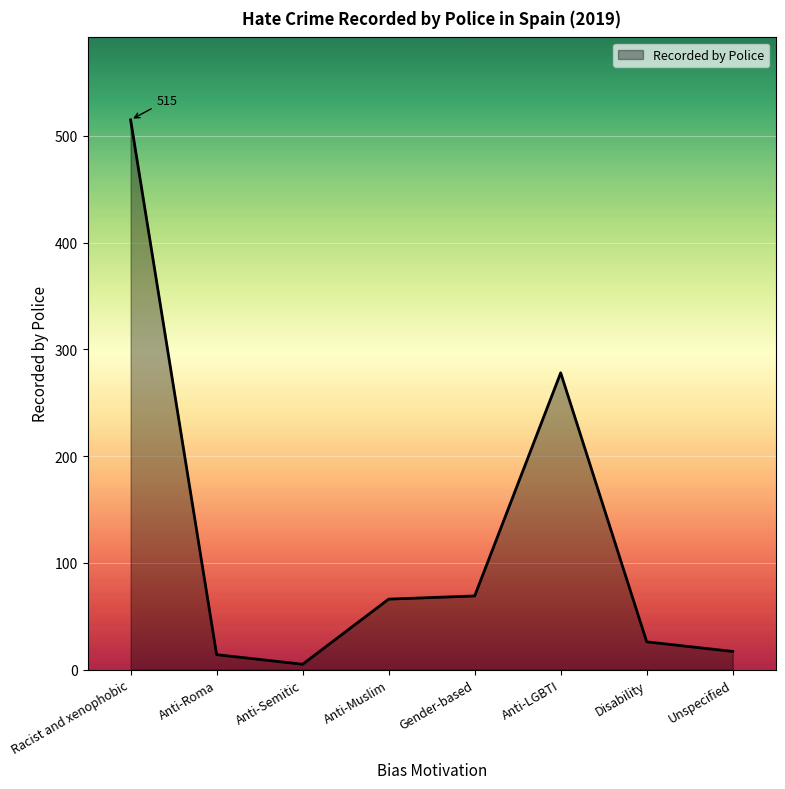

Which label corresponds to the largest value in the chart?

Racist and xenophobic